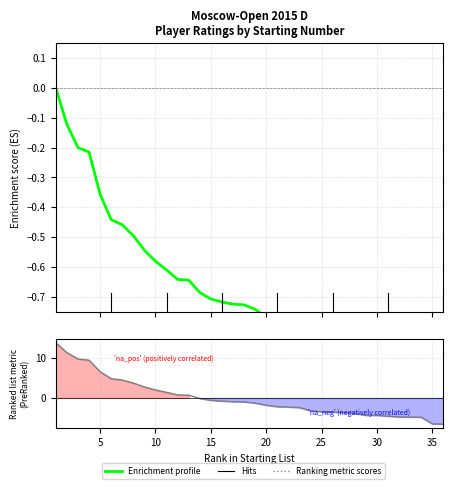

How many lines are shown in the chart?

2